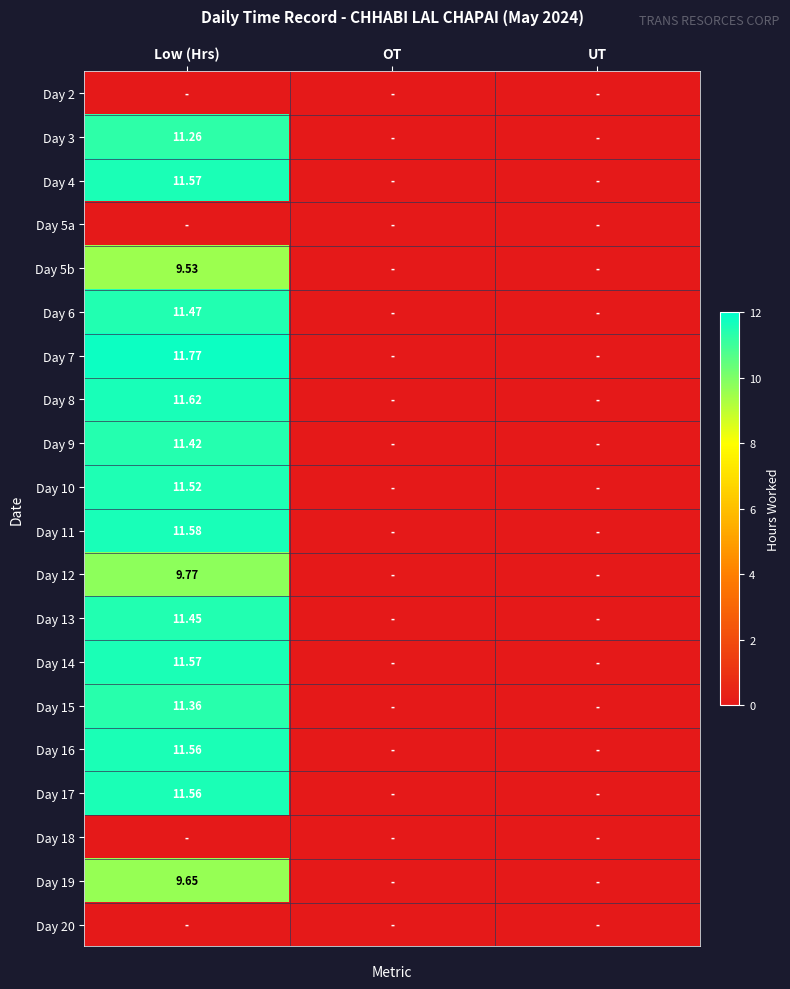

Is the value of Day 19 at Low (Hrs) greater than the value of Day 5b at Low (Hrs)?

Yes